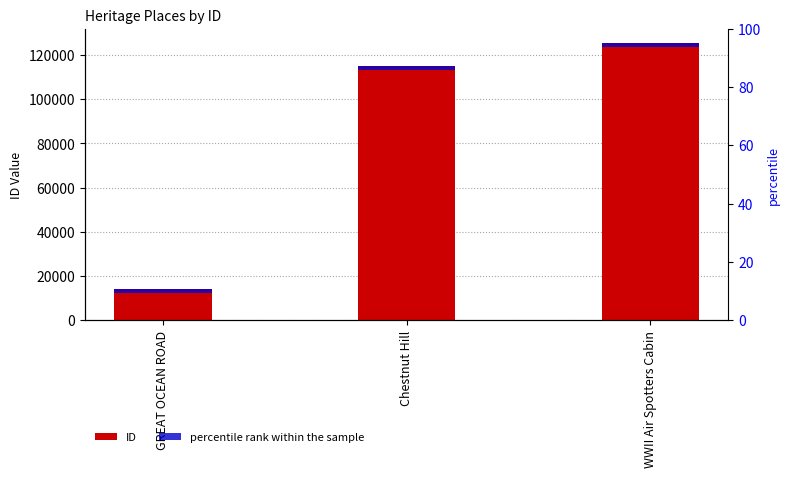

How many values in the ID series are below 115214?

1